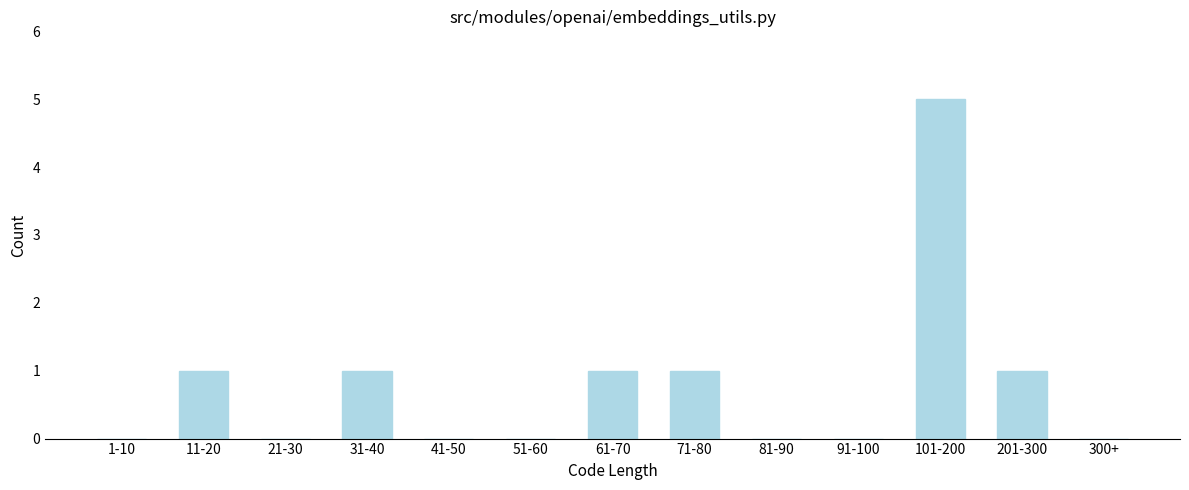

Reading right to left, transcribe all the data shown in this chart.

300+=0	201-300=1	101-200=5	91-100=0	81-90=0	71-80=1	61-70=1	51-60=0	41-50=0	31-40=1	21-30=0	11-20=1	1-10=0